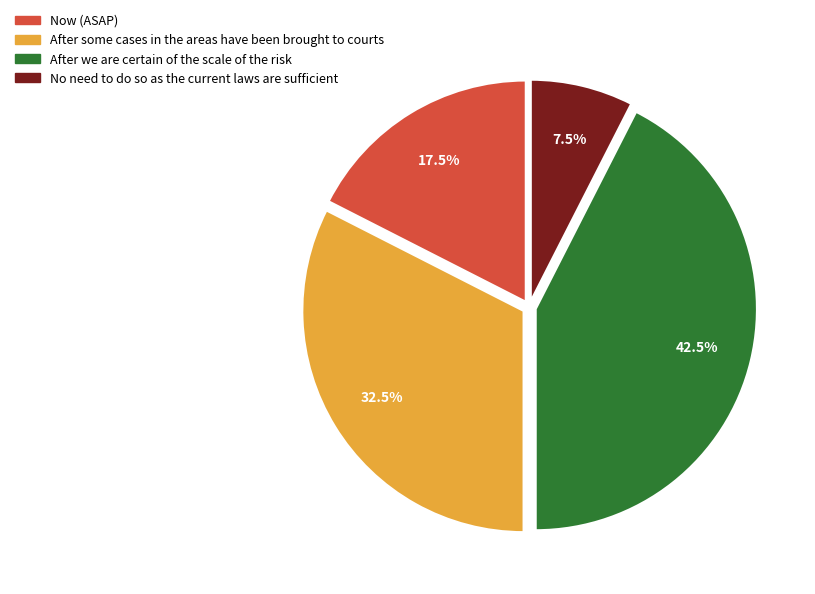

What portion of the pie excludes After some cases in the areas have been brought to courts?

67.5%